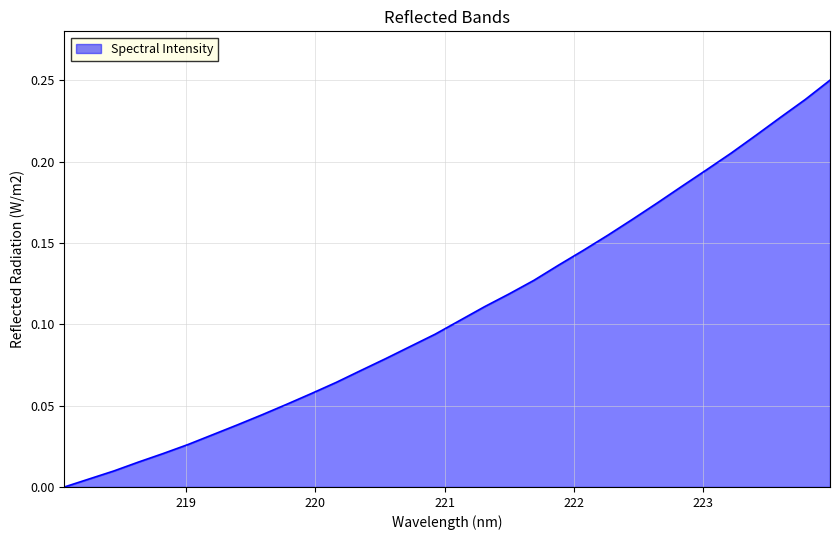

Rank the categories by value from highest to lowest.

223.9802, 223.7895, 223.5987, 223.408, 223.2172, 223.0264, 222.8355, 222.6447, 222.4538, 222.263, 222.0721, 221.8812, 221.6902, 221.4993, 221.3083, 221.1174, 220.9264, 220.7354, 220.5444, 220.3533, 220.1623, 219.9712, 219.7801, 219.589, 219.3979, 219.2067, 219.0156, 218.8244, 218.6332, 218.442, 218.2508, 218.0596